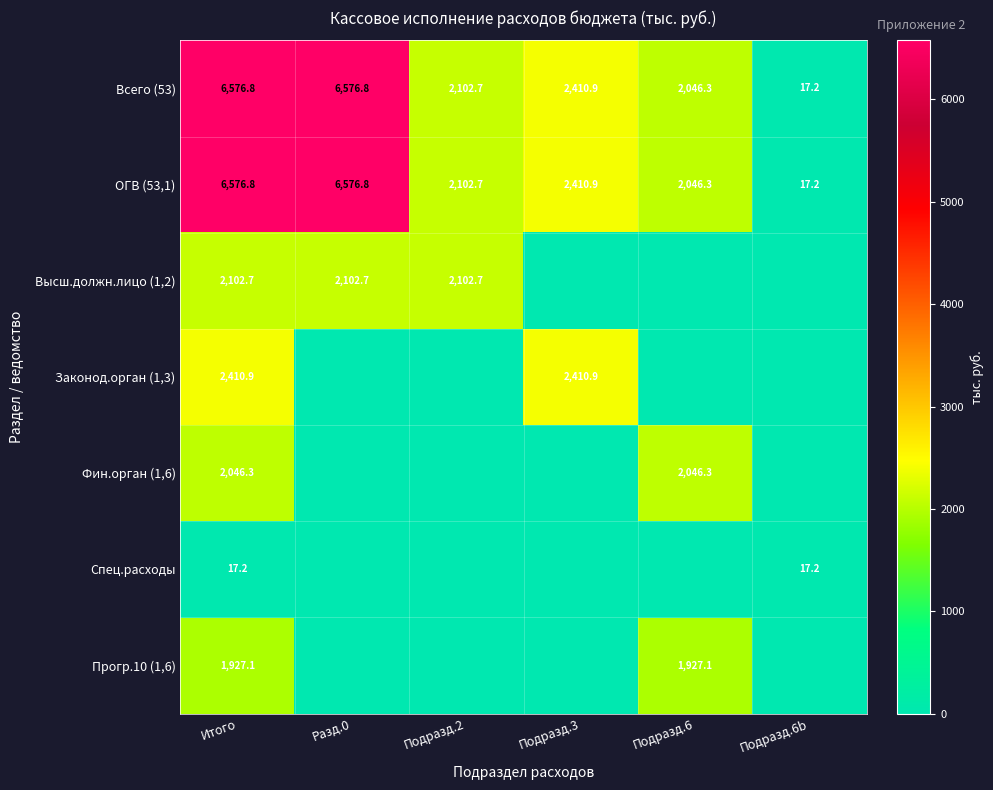

How many series are shown in this chart?

7